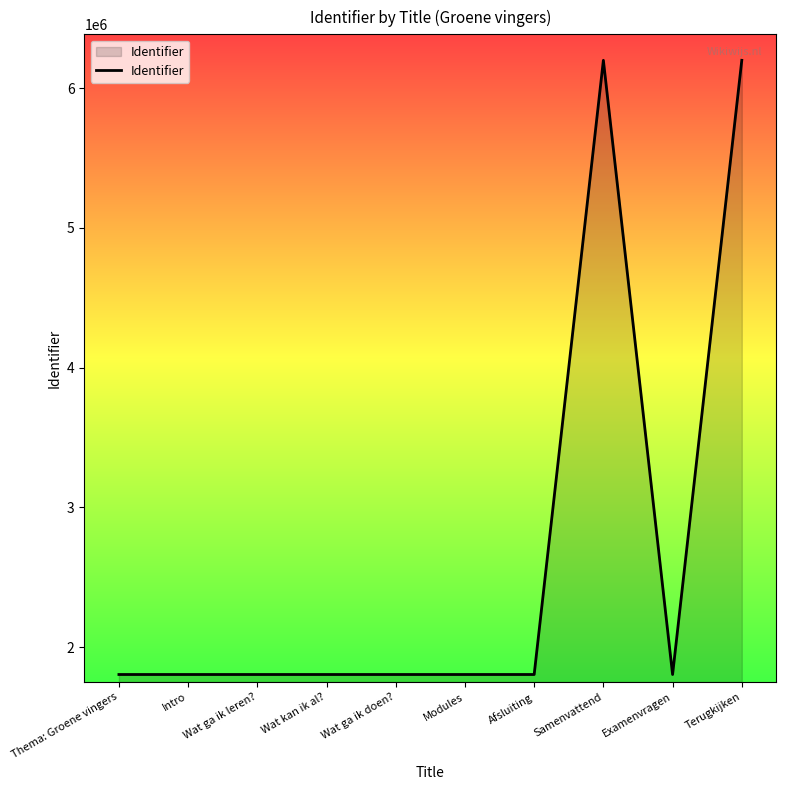

What is the smallest value displayed?

1803324